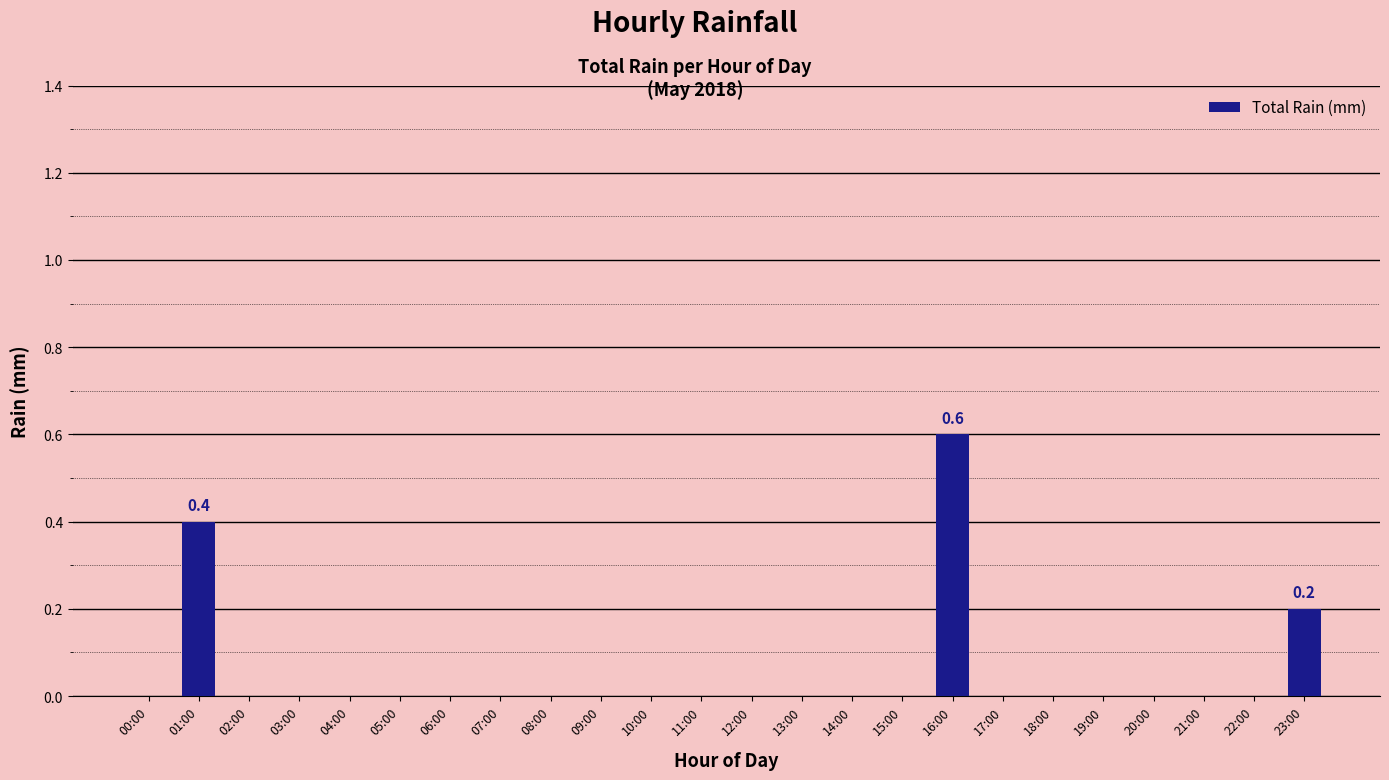

What is the greatest value displayed?

0.6